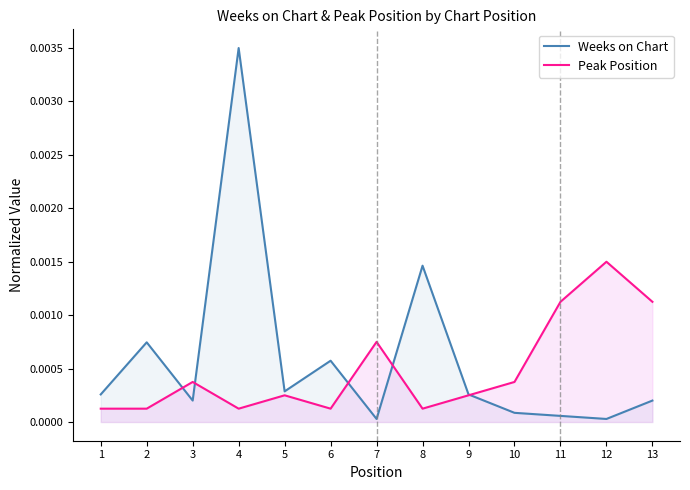

The value of Weeks on Chart at 1 is 0.0. True or false?

False